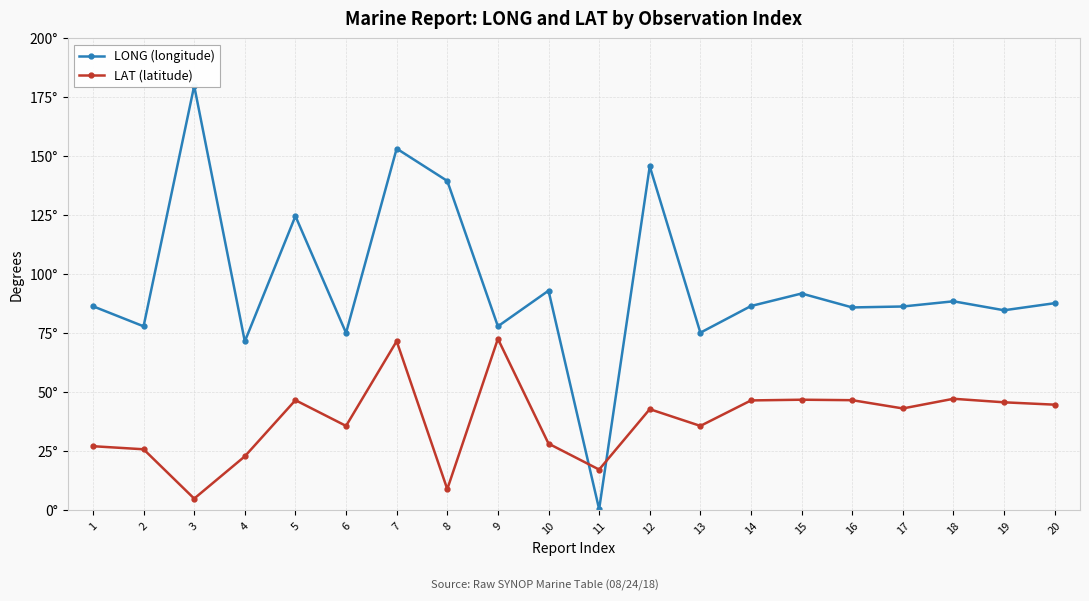

What are all the series names shown in the legend?

LONG (longitude), LAT (latitude)